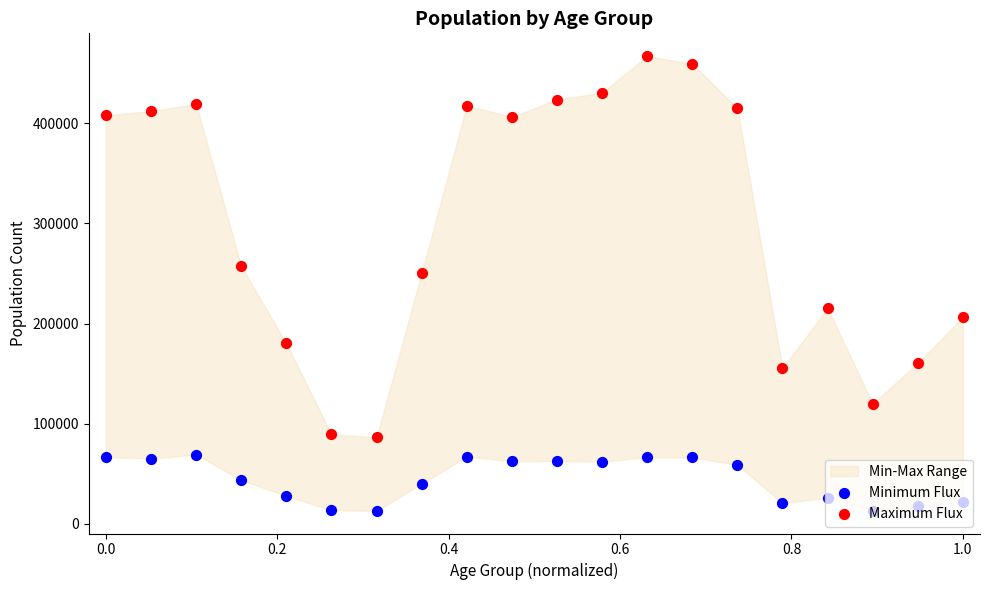

Which series has the largest total across all categories?

Maximum Flux